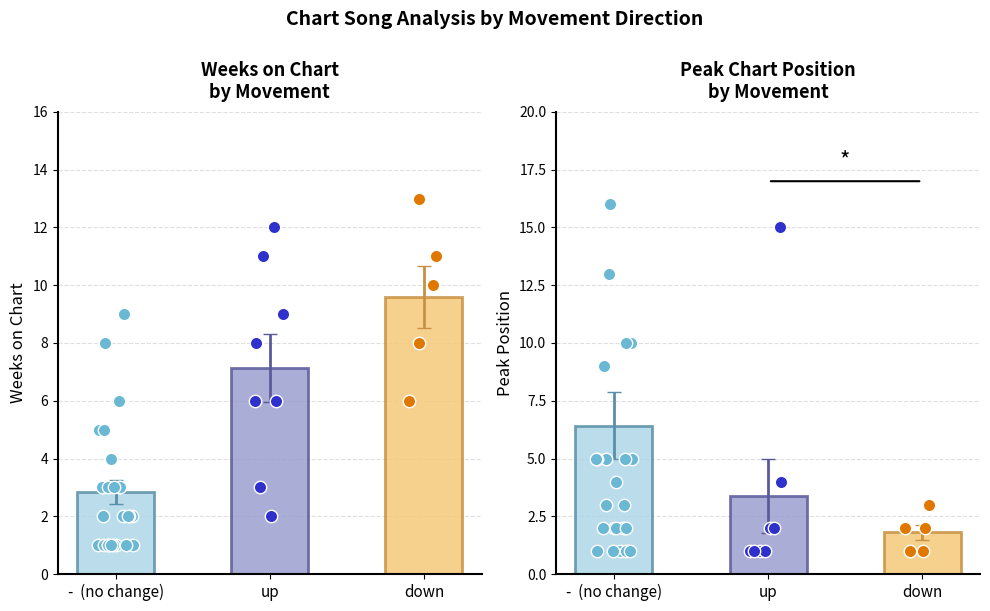

Which series reaches the minimum Y coordinate?

Avg Peak Position